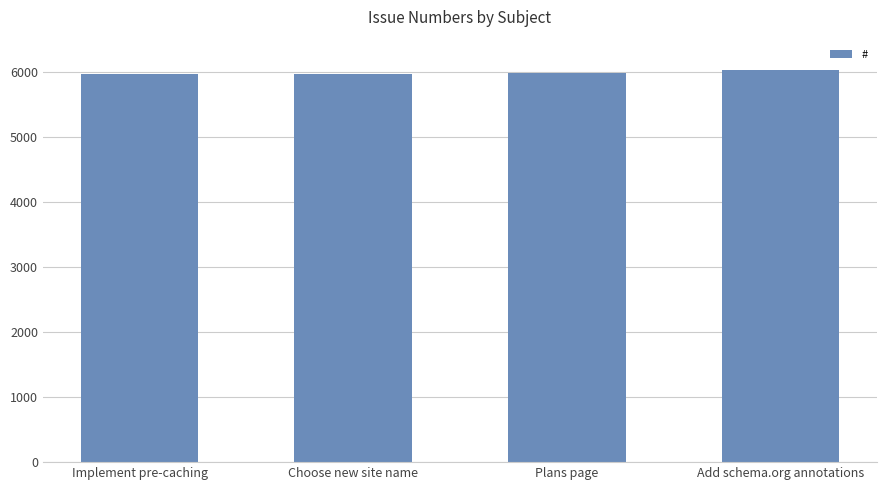

What is the value of the 4th bar from the left?

6032